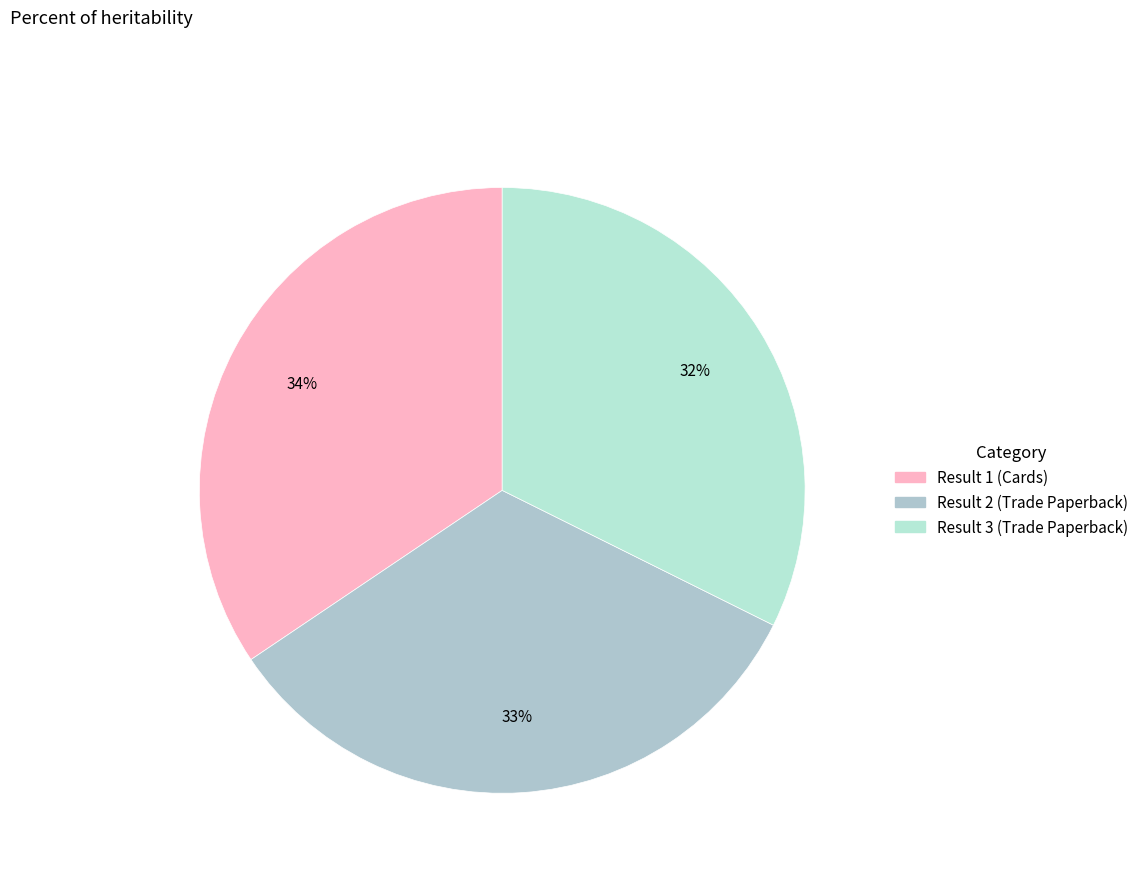

To the nearest percent, what percentage of the pie is Result 1 (Cards)?

34%